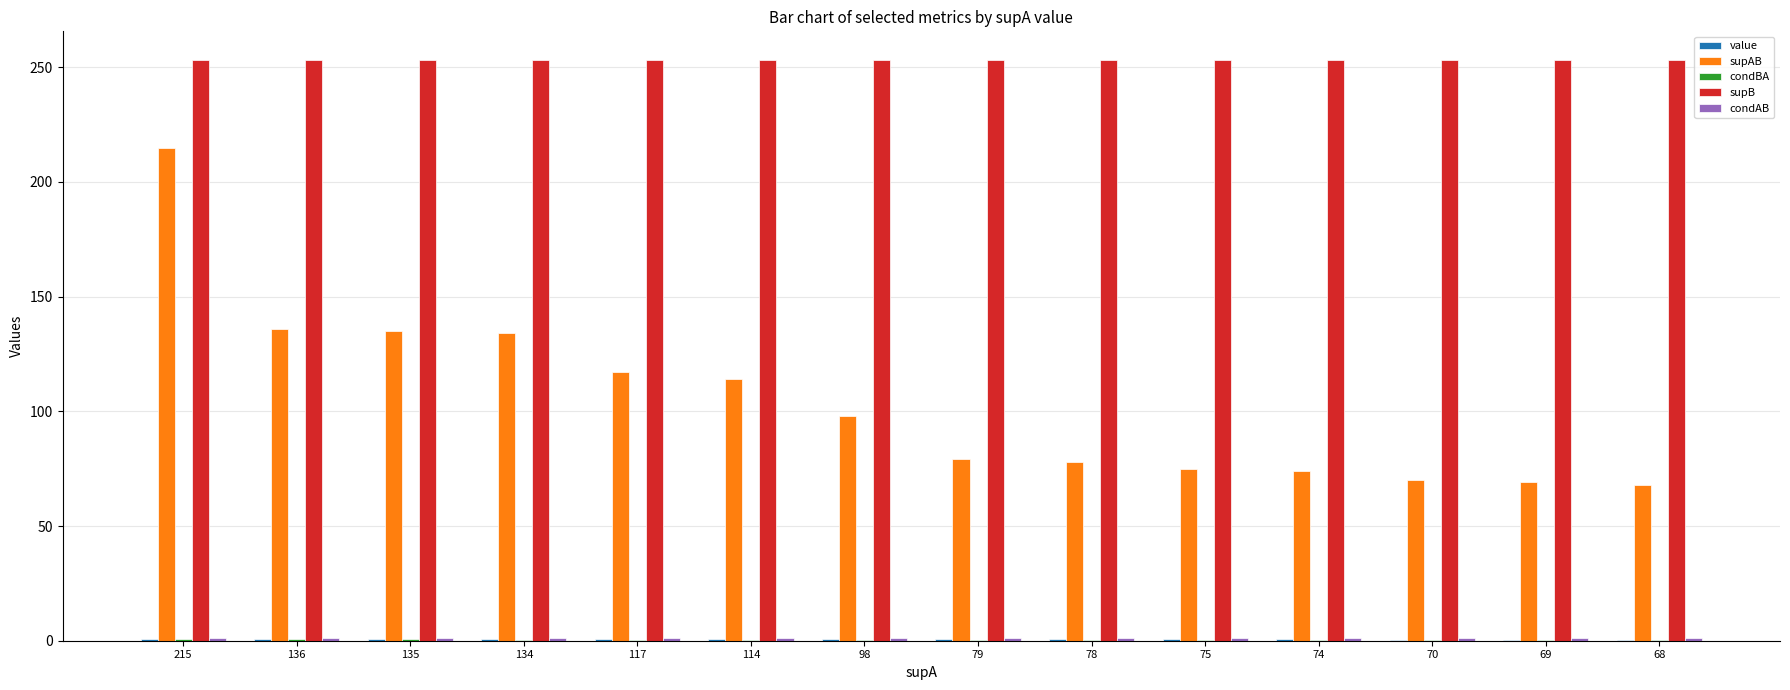

Which series has the largest total across all categories?

supB